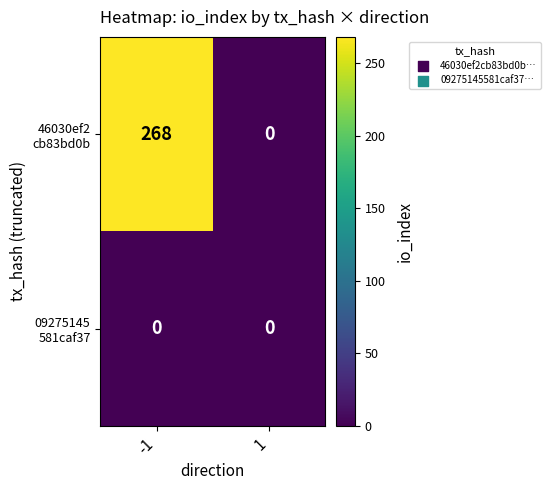

What is the difference between the highest and lowest values at -1?

268